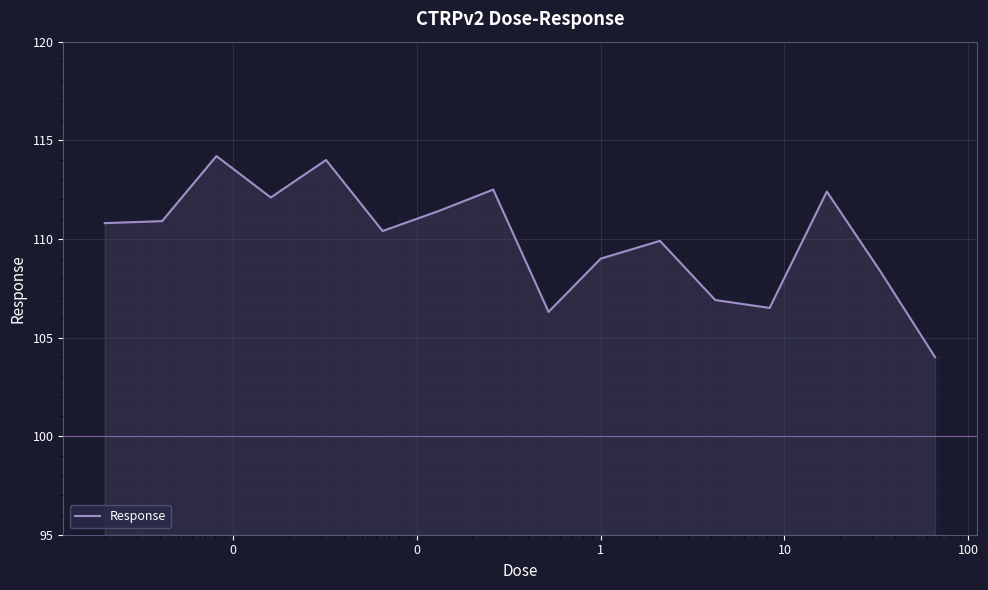

What is the difference between the maximum and minimum values?

10.2